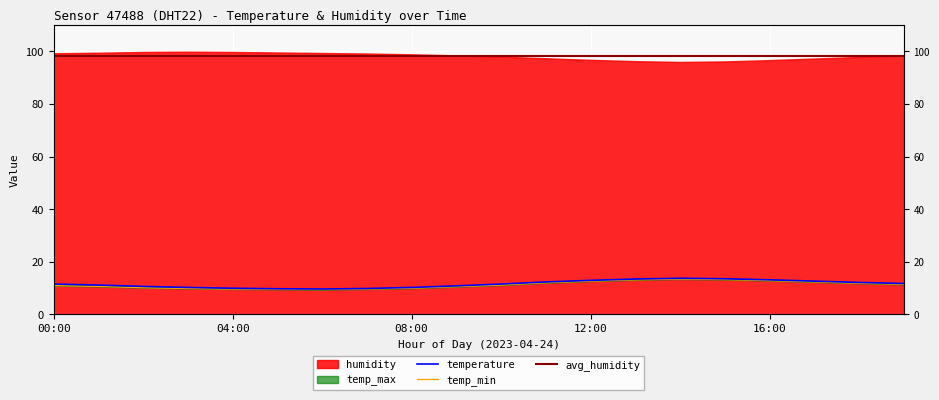

What is the difference between the maximum and second lowest values in the temperature series?

4.0